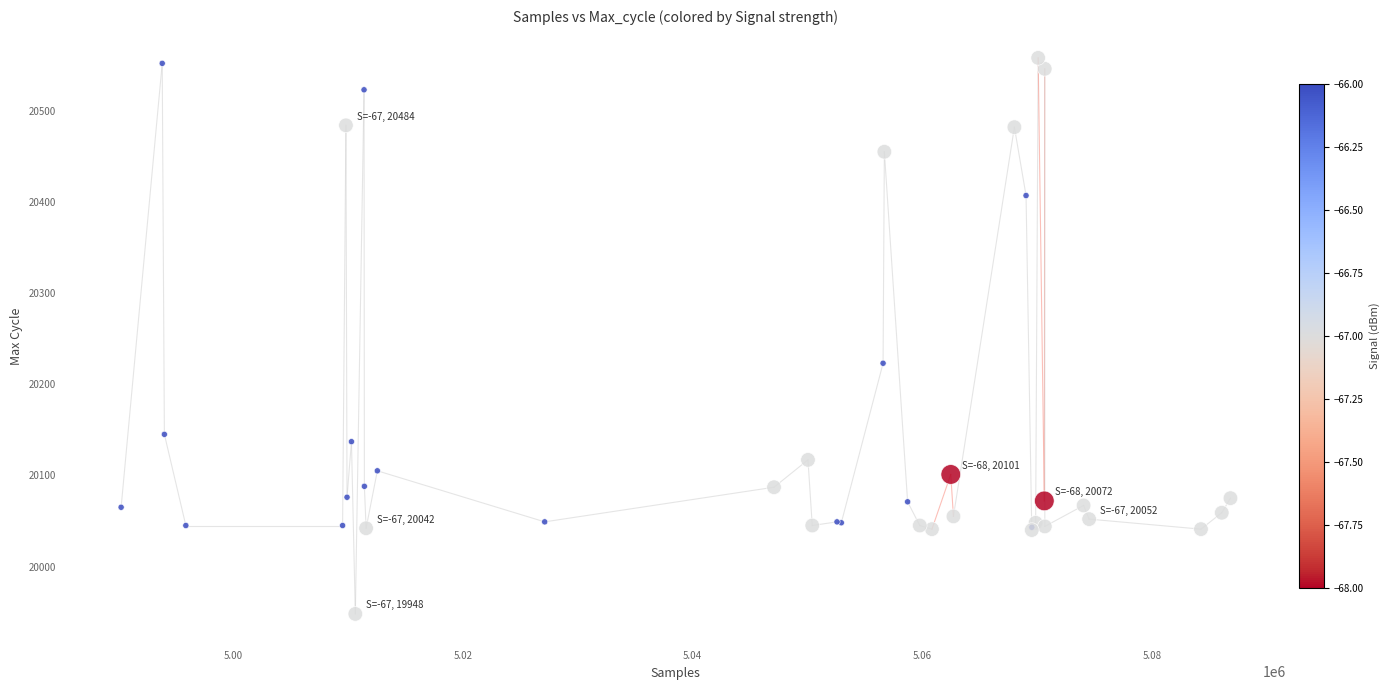

What Y value in the scatter plot is closest to 20253?

20223